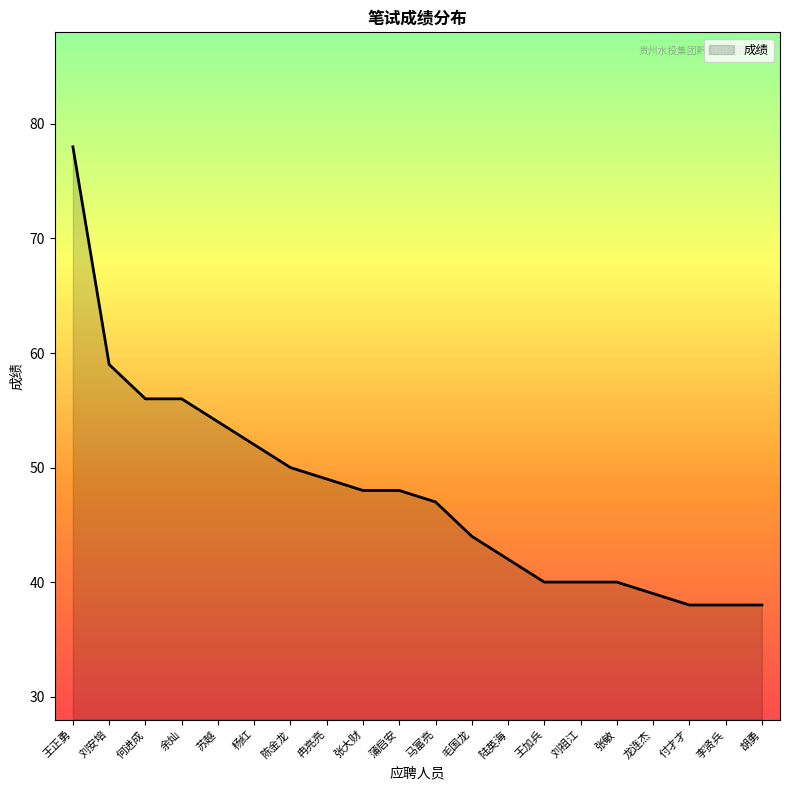

How many lines are shown in the chart?

1